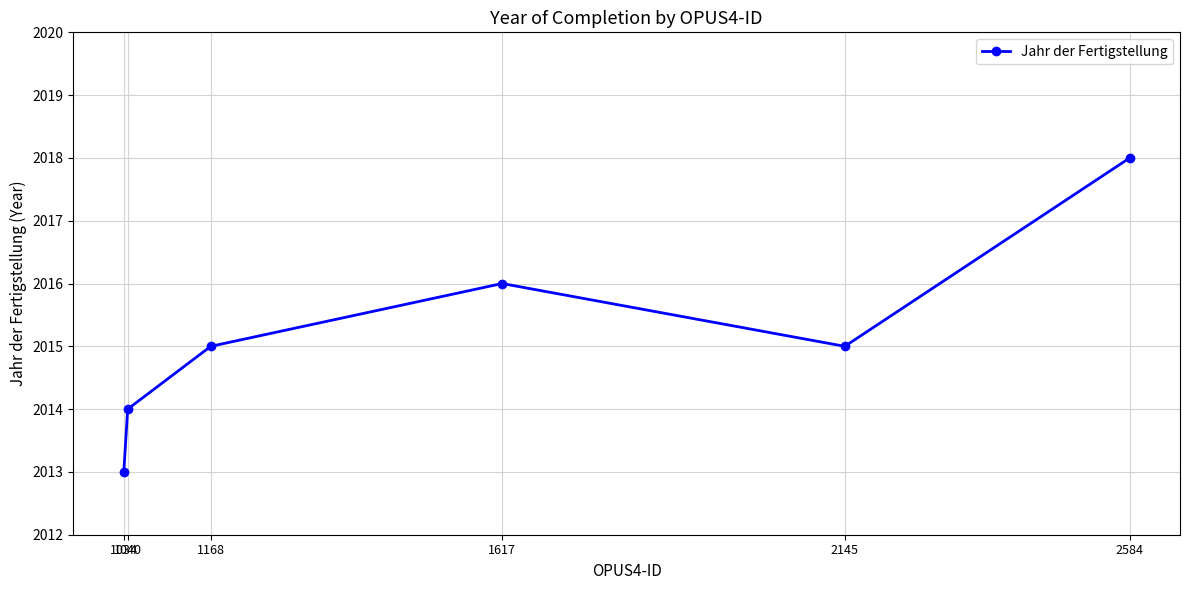

Reading left to right, list all the values displayed in this chart.

1034=2013	1040=2014	1168=2015	1617=2016	2145=2015	2584=2018